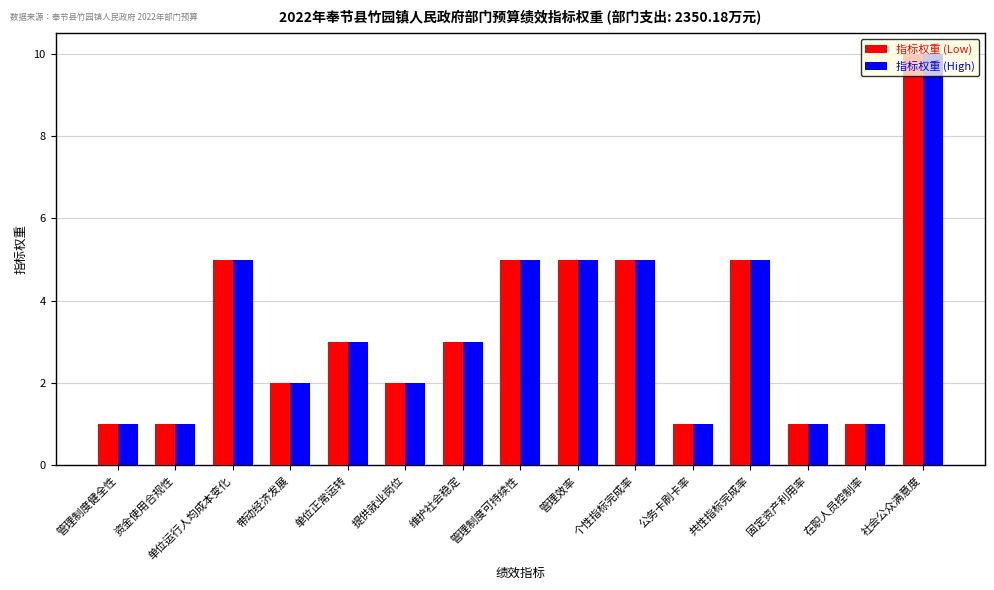

How many data points in 指标权重 (Low) are less than 3?

7